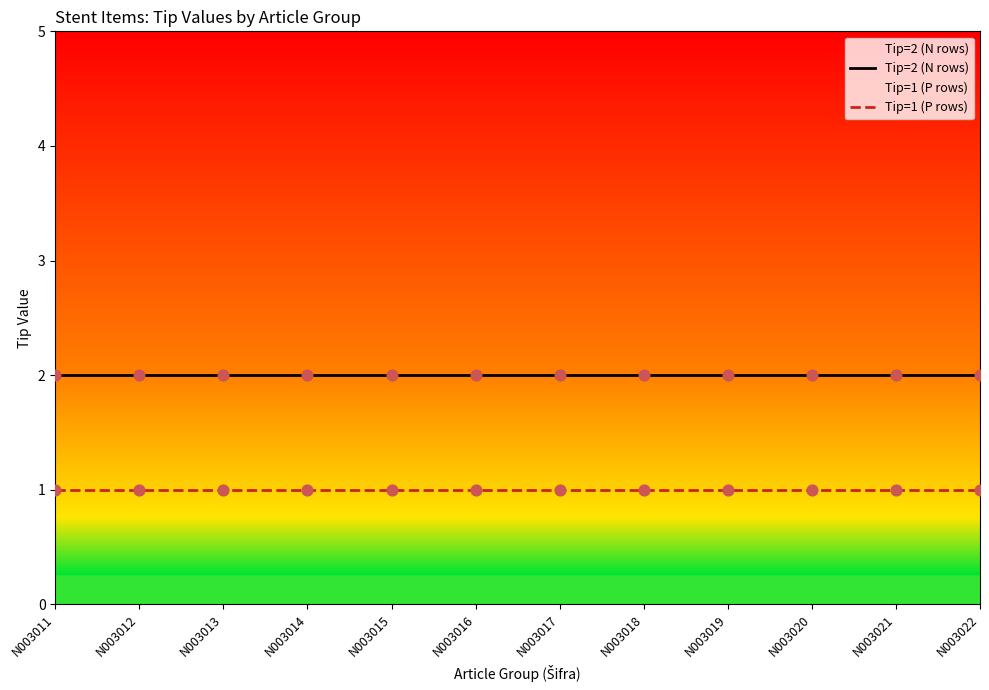

Which series contains the highest Y value?

Tip=2 (N rows)